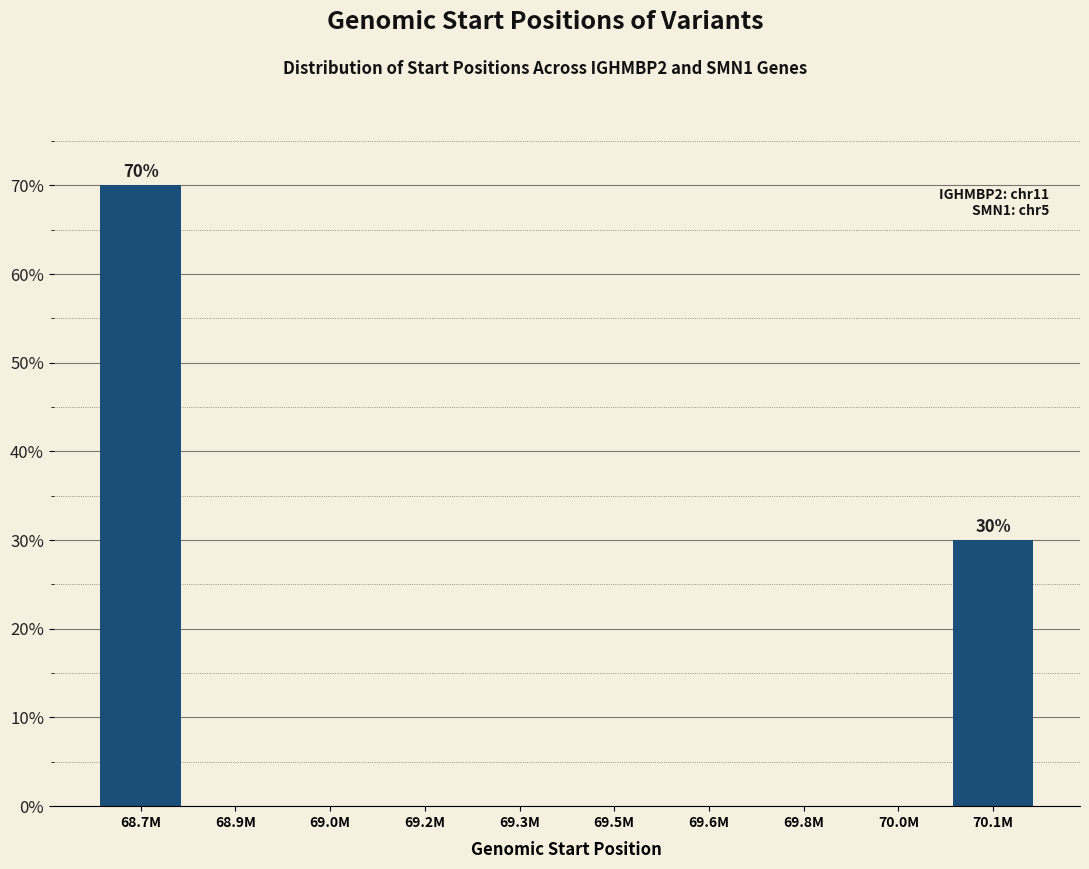

Reading left to right, extract all data points from this chart.

68.7M=70	68.9M=0	69.0M=0	69.2M=0	69.3M=0	69.5M=0	69.6M=0	69.8M=0	70.0M=0	70.1M=30